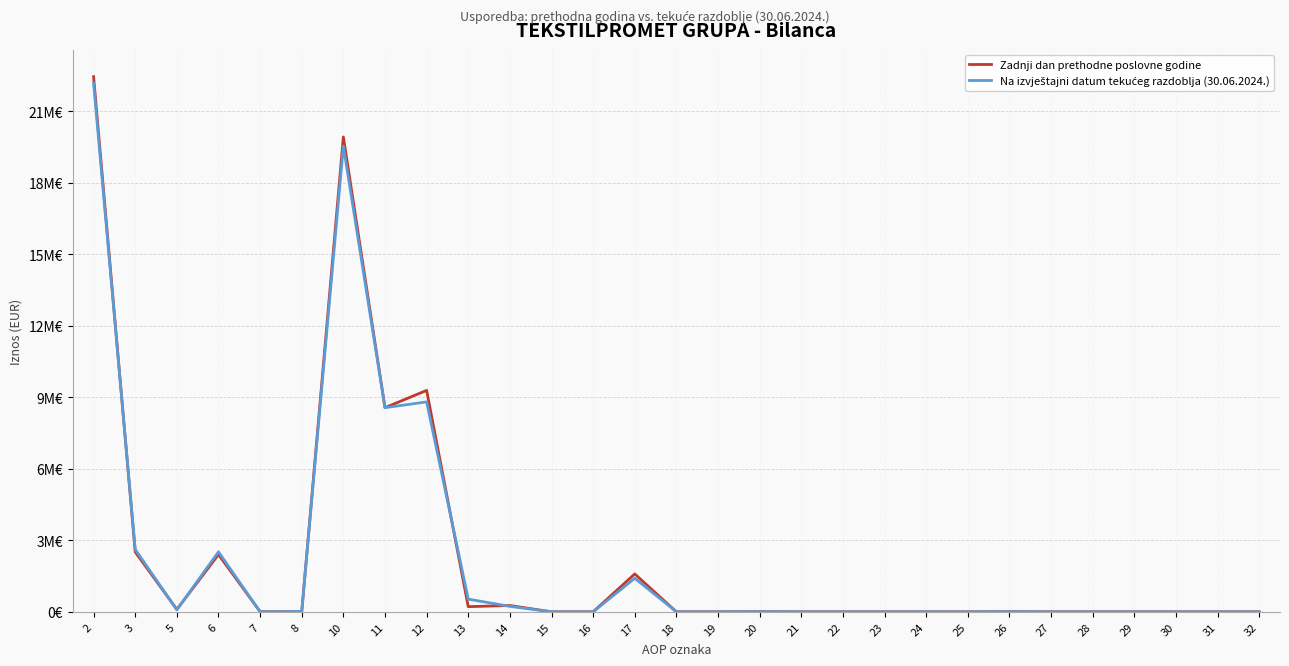

Is the value of Zadnji dan prethodne poslovne godine at 27 greater than the value of Na izvještajni datum tekućeg razdoblja (30.06.2024.) at 25?

No